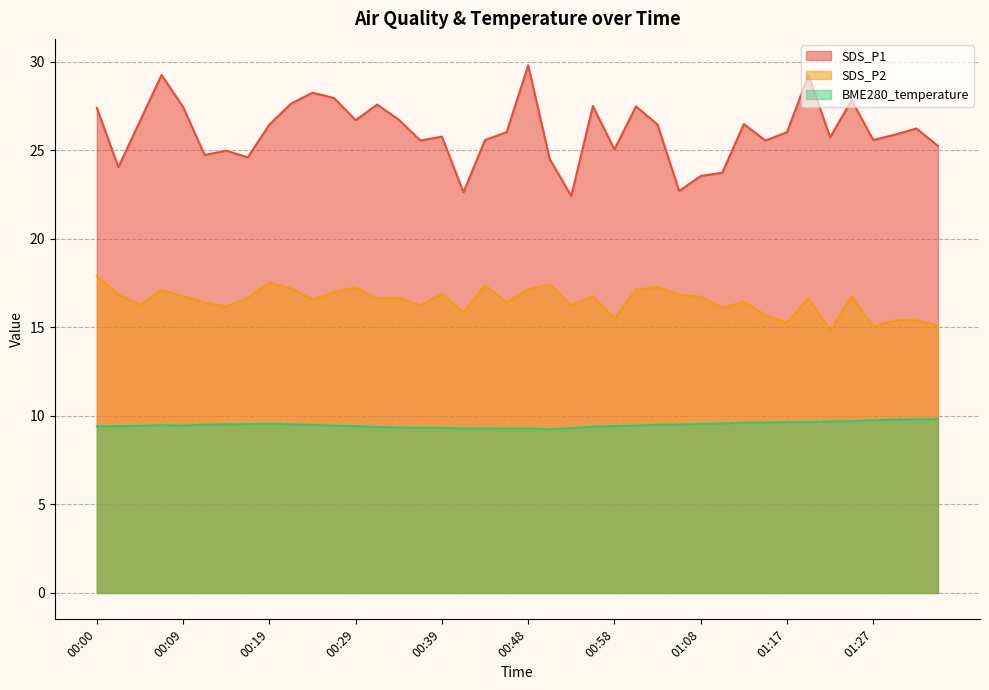

Rank the series by their maximum value, from lowest to highest.

BME280_temperature, SDS_P2, SDS_P1